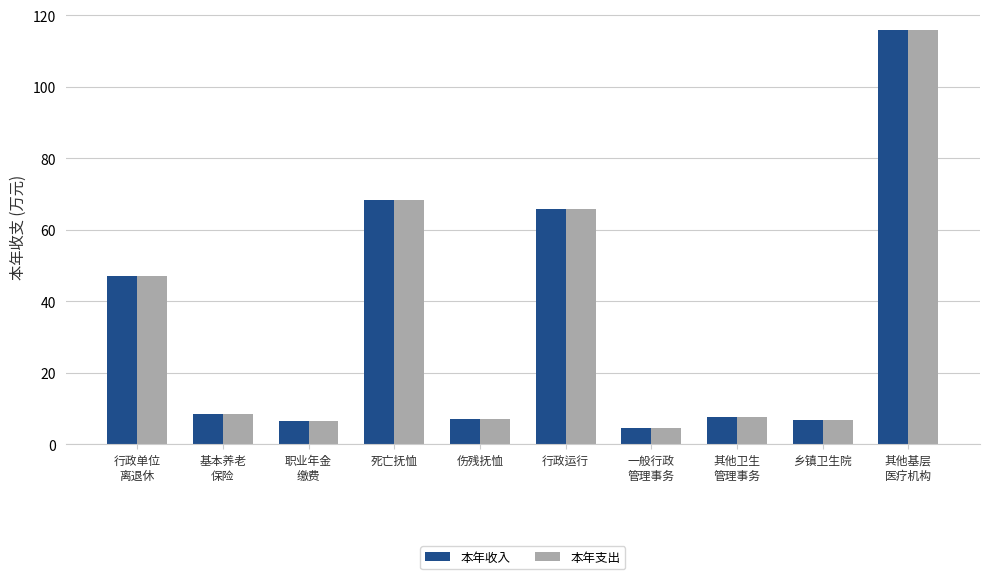

What are all the series names shown in the legend?

本年收入, 本年支出